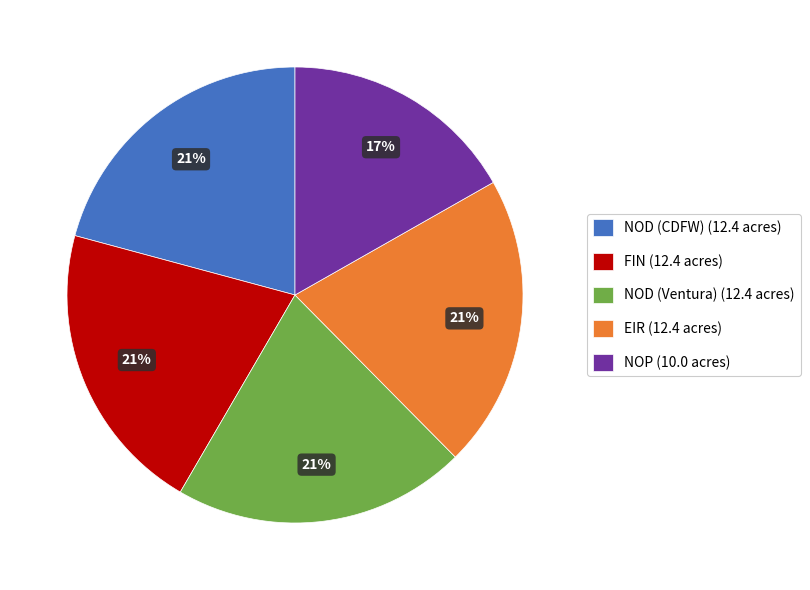

True or false: NOD (CDFW) accounts for 26% of the total.

False